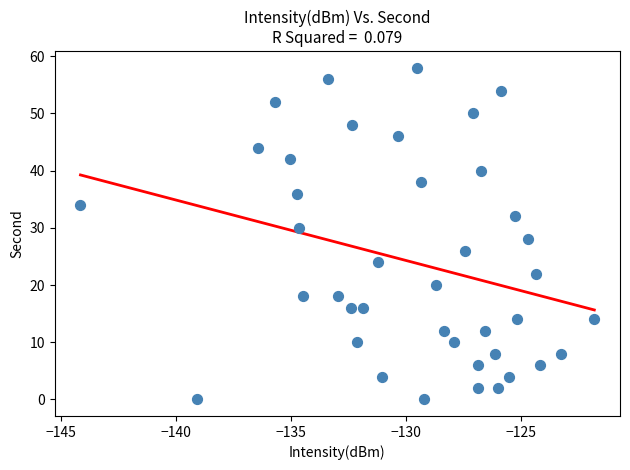

What is the range of Y values (max minus min)?

58